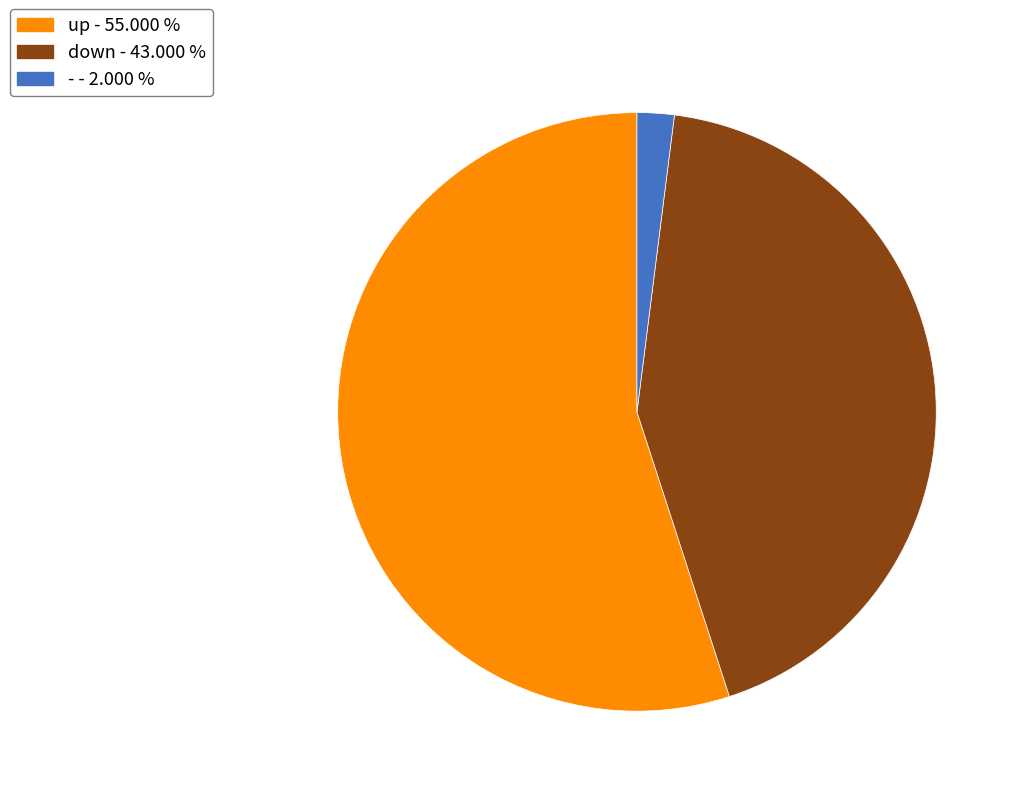

Is there any slice that represents more than half of the pie?

Yes